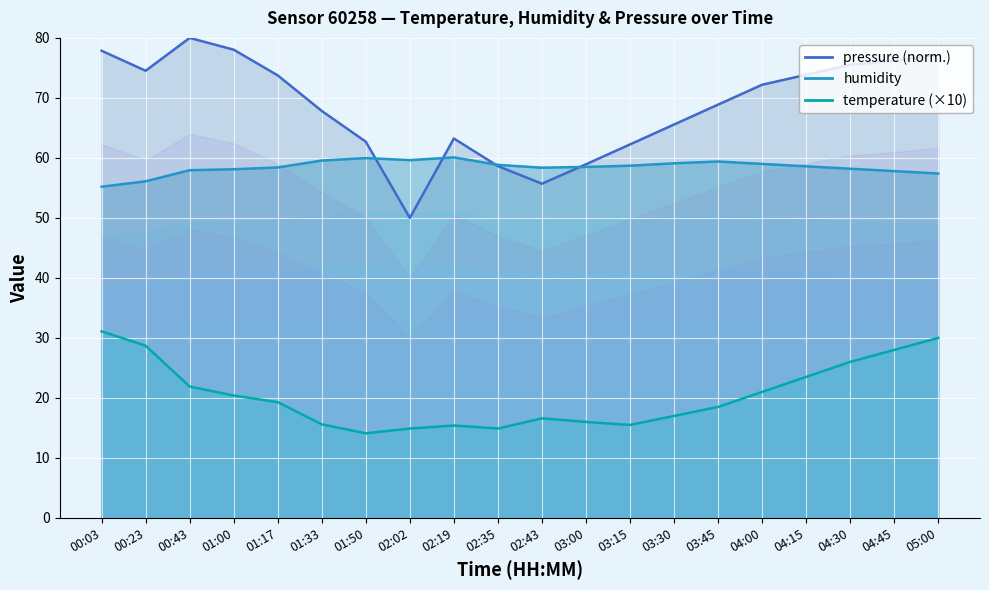

List the series in order of their peak value, lowest first.

temperature, humidity, pressure_norm